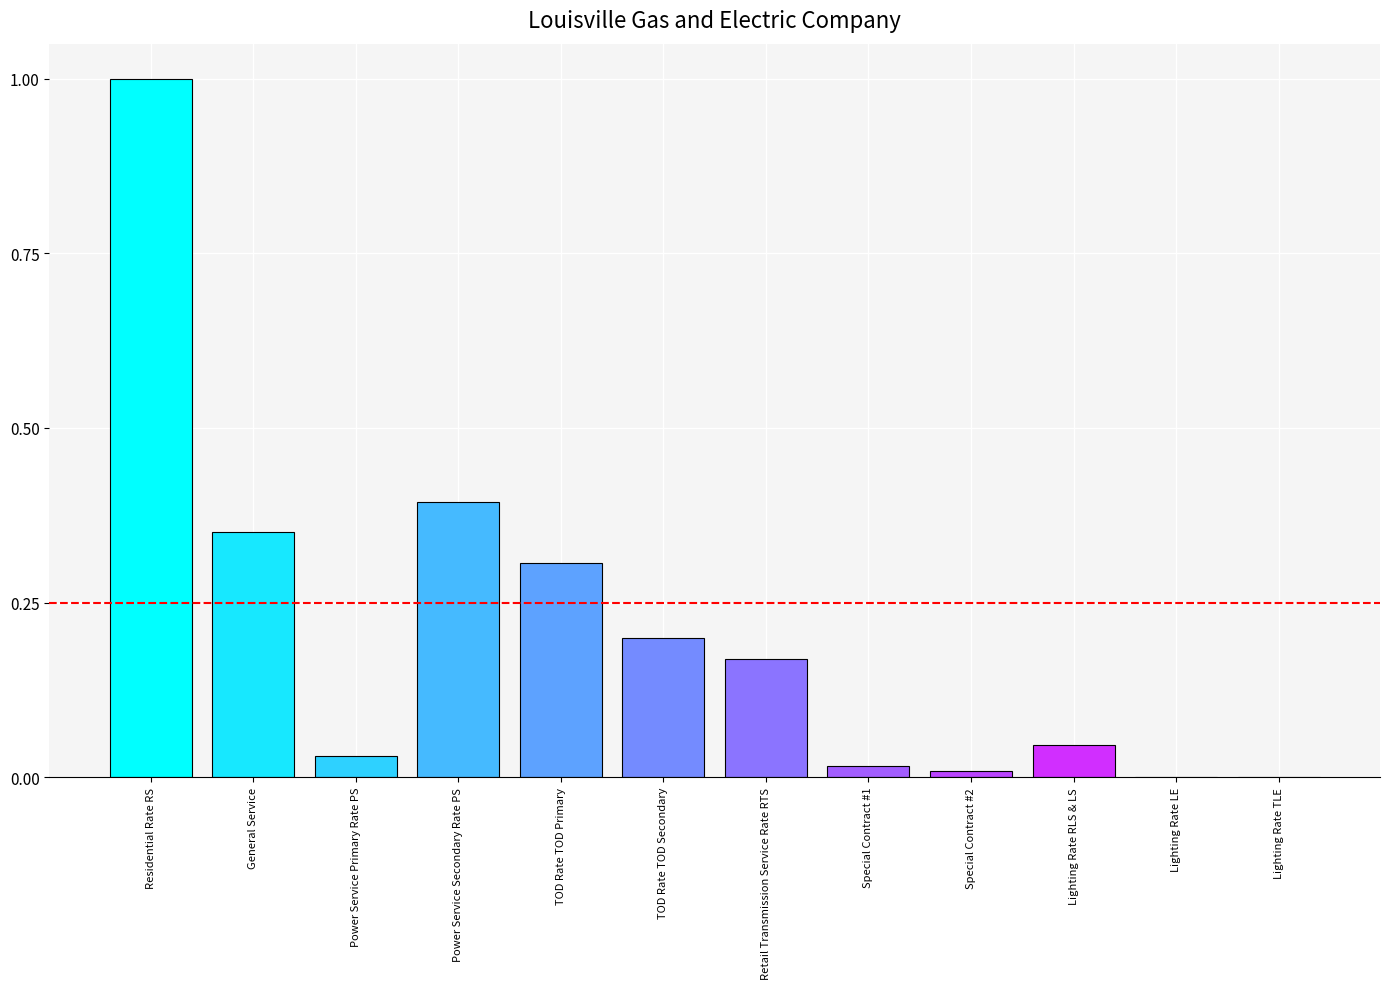

True or false: the data shows 1.0 at Residential Rate RS.

True